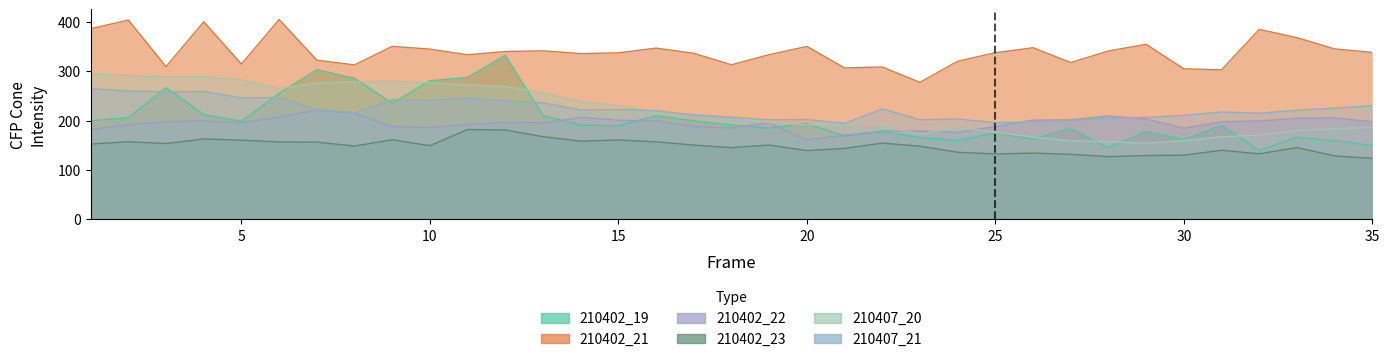

How many data points in 210402_21 CFP_Cone are above 337?

18